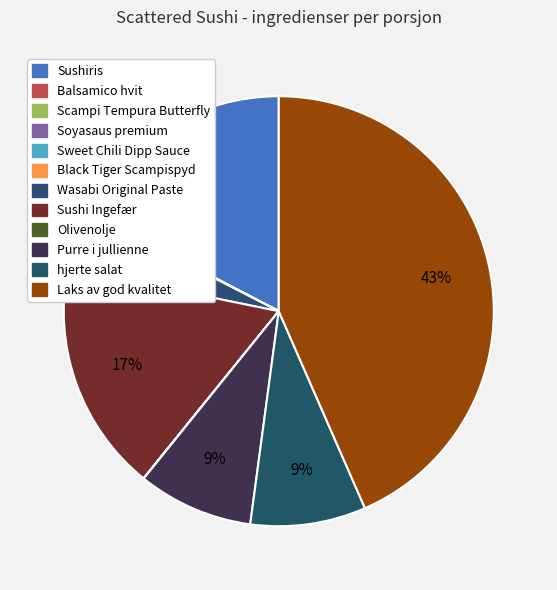

Does Scampi Tempura Butterfly represent more than half of the total?

No